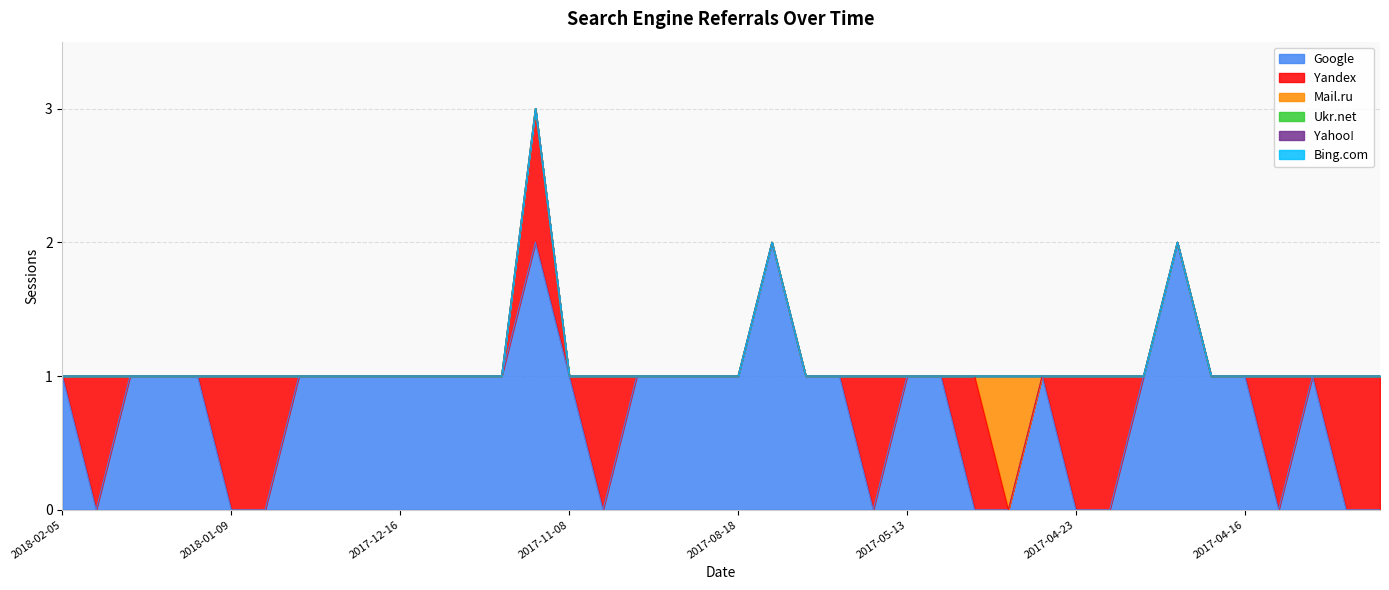

The Ukr.net series shows 0 at 2017-11-28. True or false?

True